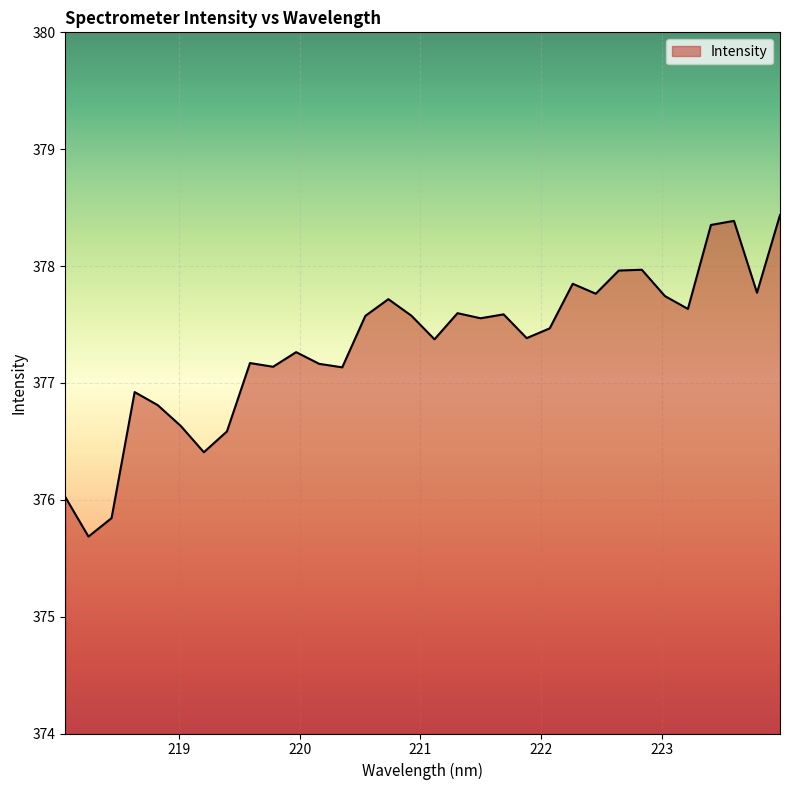

What is the greatest value displayed?

378.4